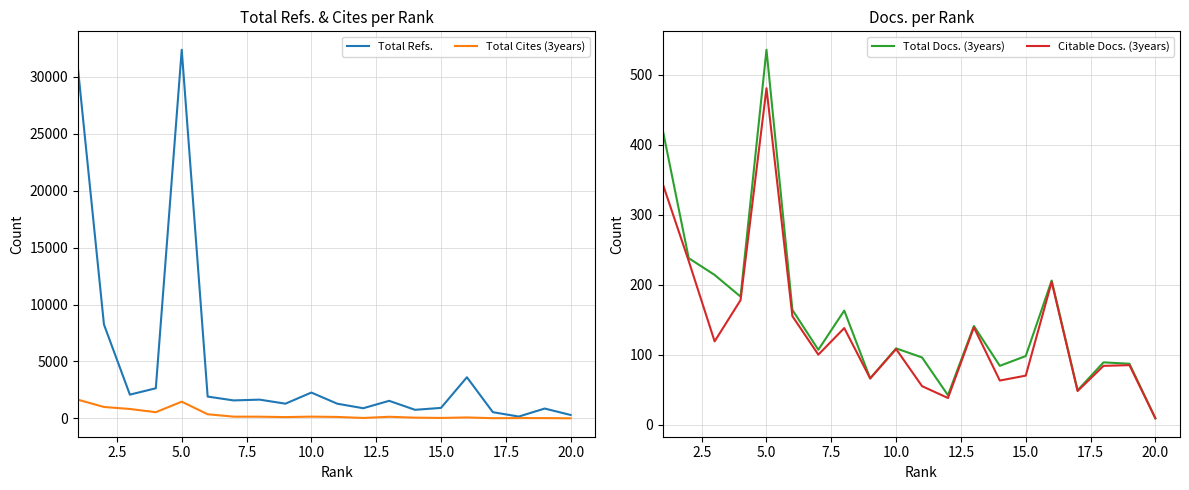

Reading left to right, extract all data points from this chart.

Total Refs.: 30671	8245	2082	2639	32385	1910	1573	1642	1287	2264	1283	887	1537	747	916	3609	540	154	859	294
Total Cites (3years): 1634	998	820	539	1462	357	146	143	107	147	121	31	135	59	33	77	11	20	19	2
Total Docs. (3years): 421	238	214	183	536	164	107	163	66	109	96	42	141	84	98	206	49	89	87	9
Citable Docs. (3years): 344	234	119	178	481	155	100	138	66	108	55	38	139	63	70	204	48	84	85	9